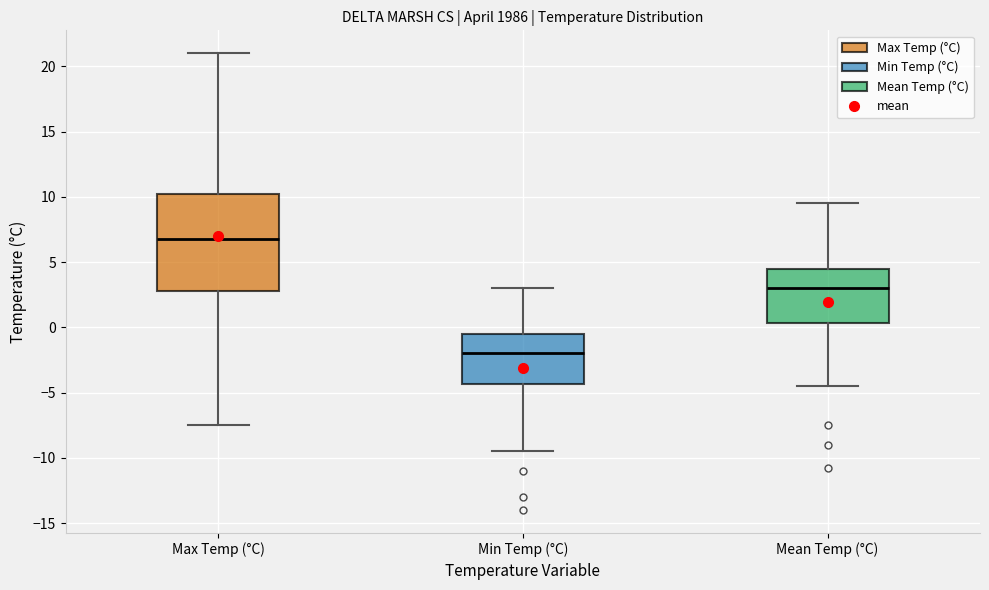

Where does the median line of the box for Mean Temp (°C) sit on the y-axis? The values are not printed on the chart, so give them approximately, as read against the axis.

3.0